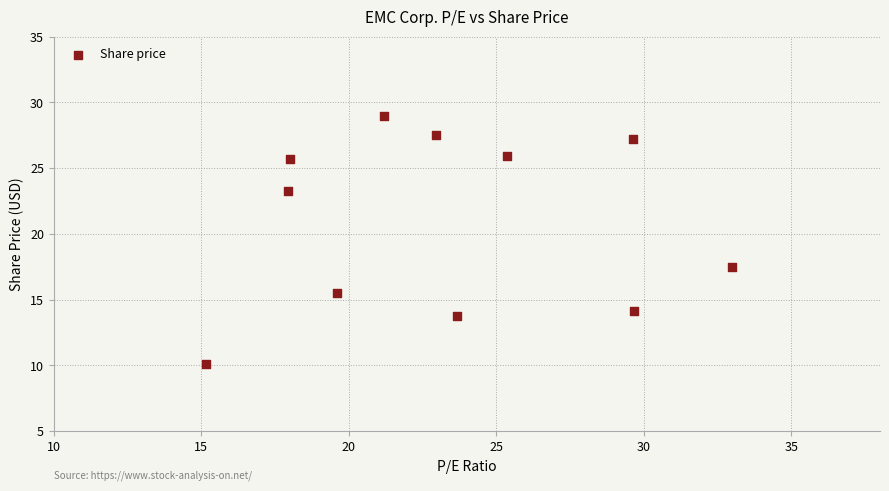

What is the range of X values (max minus min)?

17.8